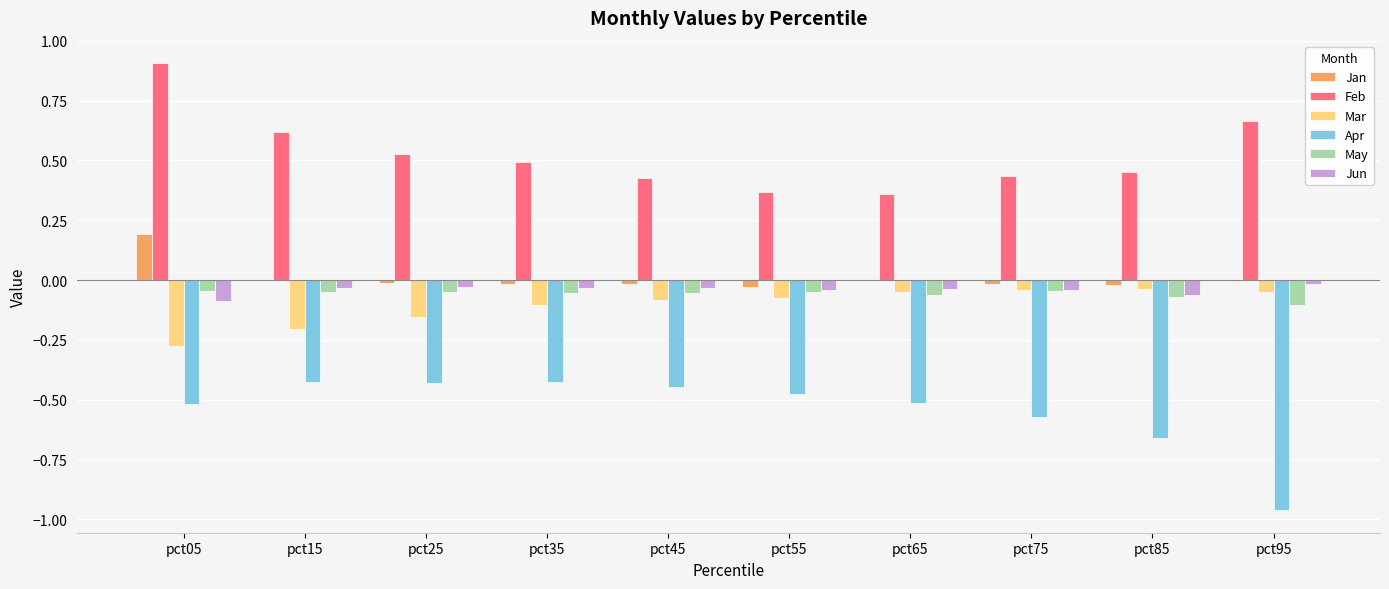

What is the maximum value shown in the chart?

0.9